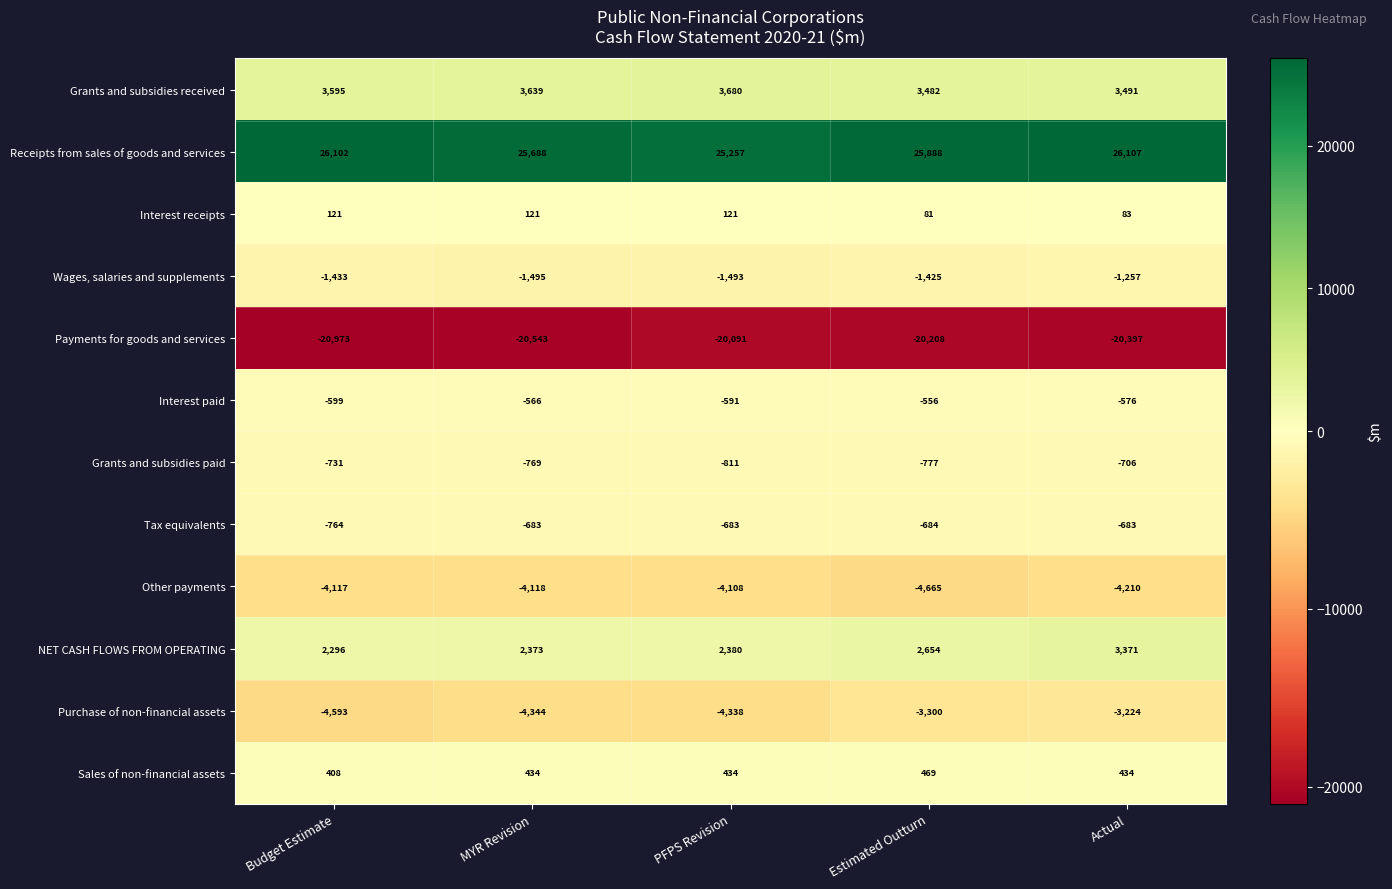

Which series has the largest total across all categories?

Receipts from sales of goods and services